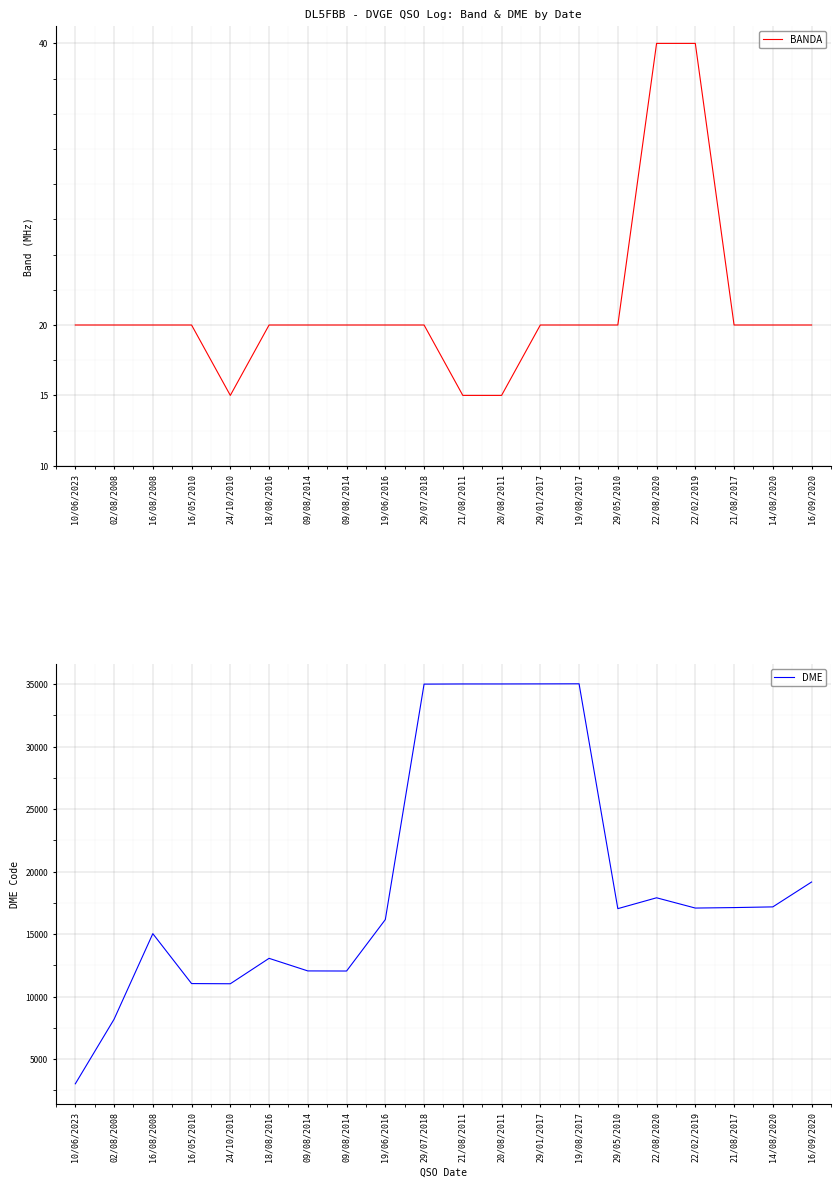

True or false: DME and BANDA cross at least once.

False